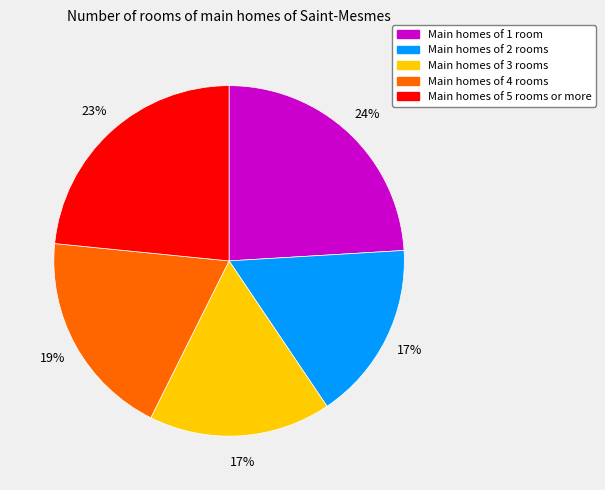

To the nearest percent, what is the average slice percentage?

20%